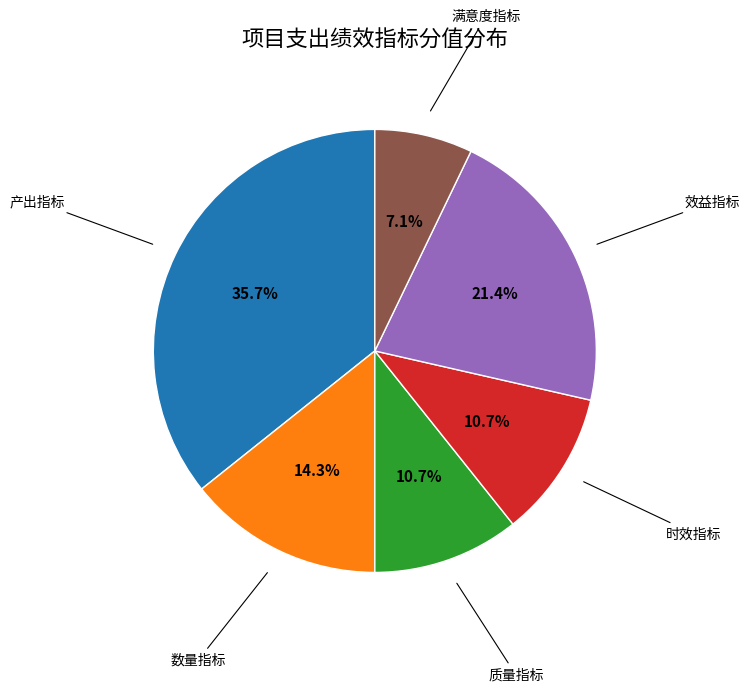

Does any single category account for the majority?

No